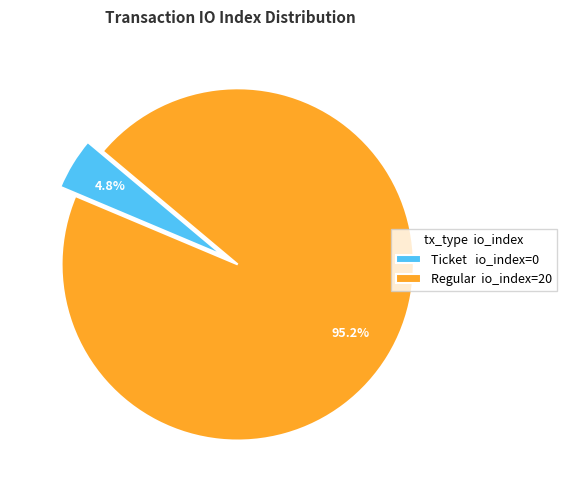

Combined, what portion of the pie is Regular io_index=20 and Ticket io_index=0?

100.0%